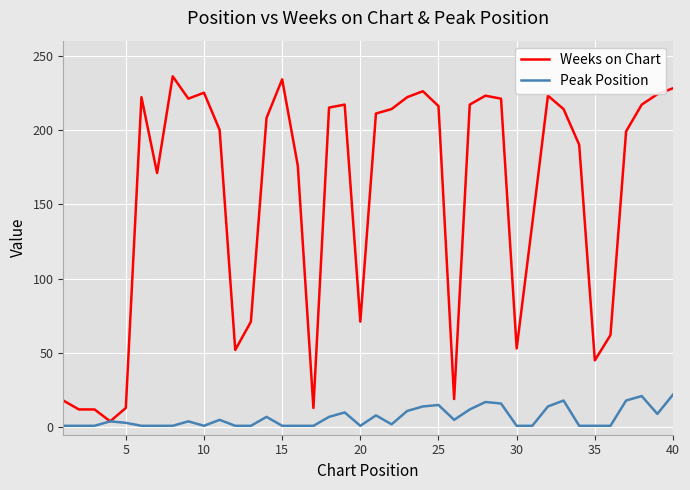

Which series has the largest total across all categories?

Weeks on Chart